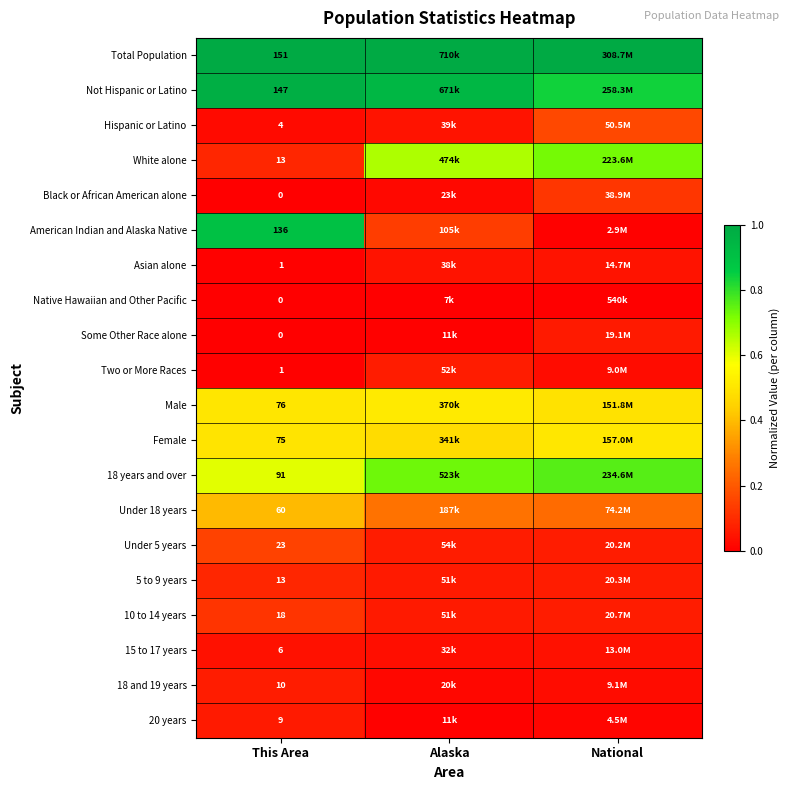

True or false: Under 5 years has a value of 0.0 at Alaska.

False